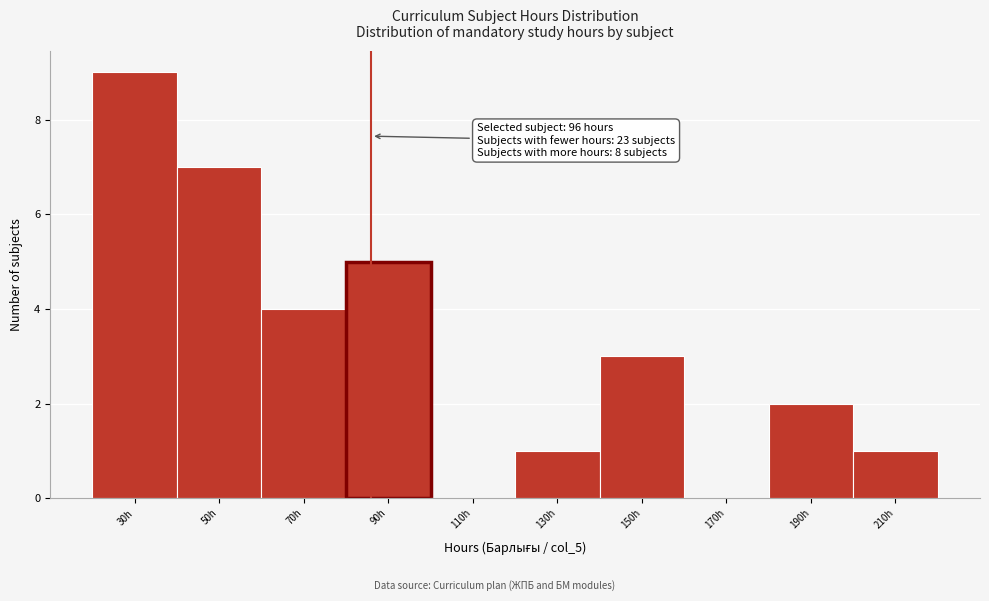

Reading left to right, extract all data points from this chart.

30h=9	50h=7	70h=4	90h=5	110h=0	130h=1	150h=3	170h=0	190h=2	210h=1